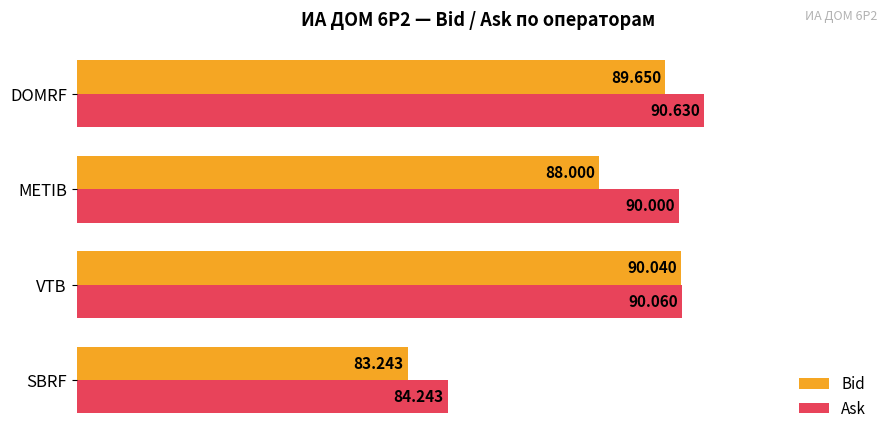

Between VTB and METIB, which series saw the biggest shift?

Bid